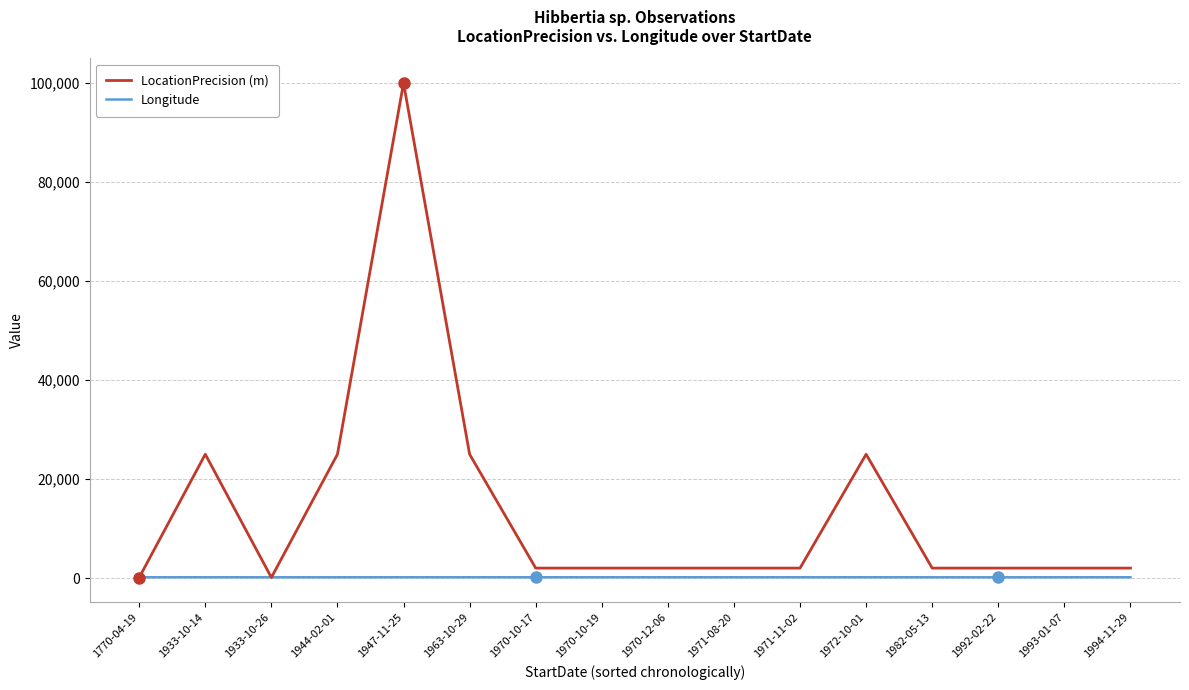

What is the greatest value displayed?

100000.0